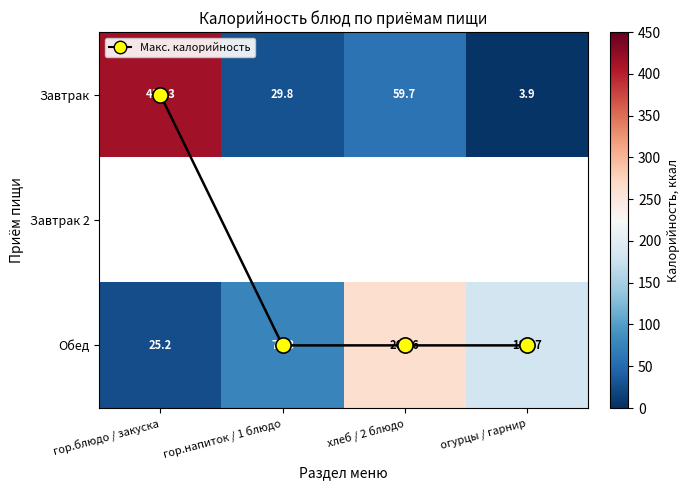

What is the difference between the maximum and second lowest values in the Завтрак series?

383.5